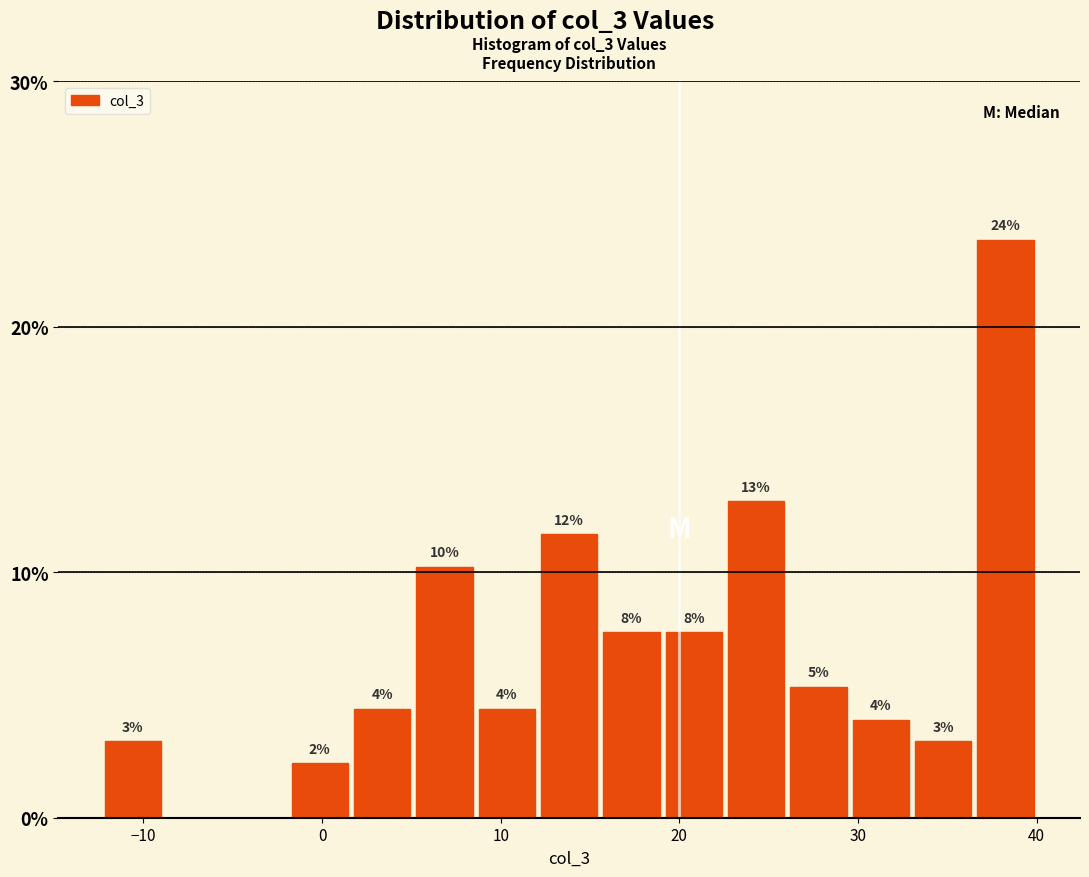

Read against the x-axis, roughly where is the centre of the tallest bar?

38